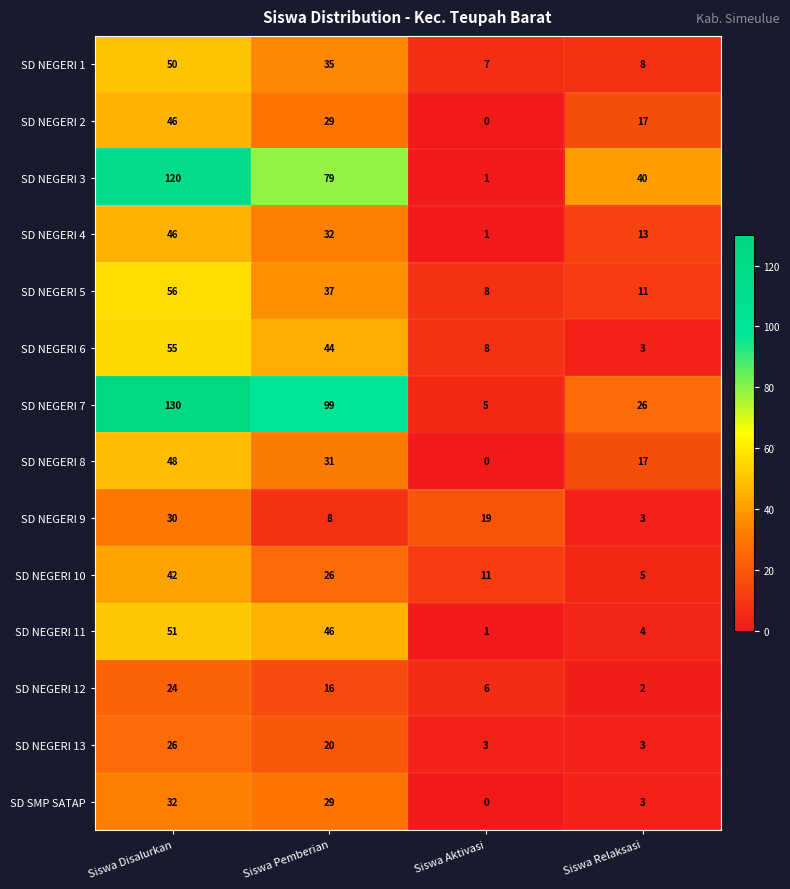

Which series has the largest total across all categories?

SD NEGERI 7